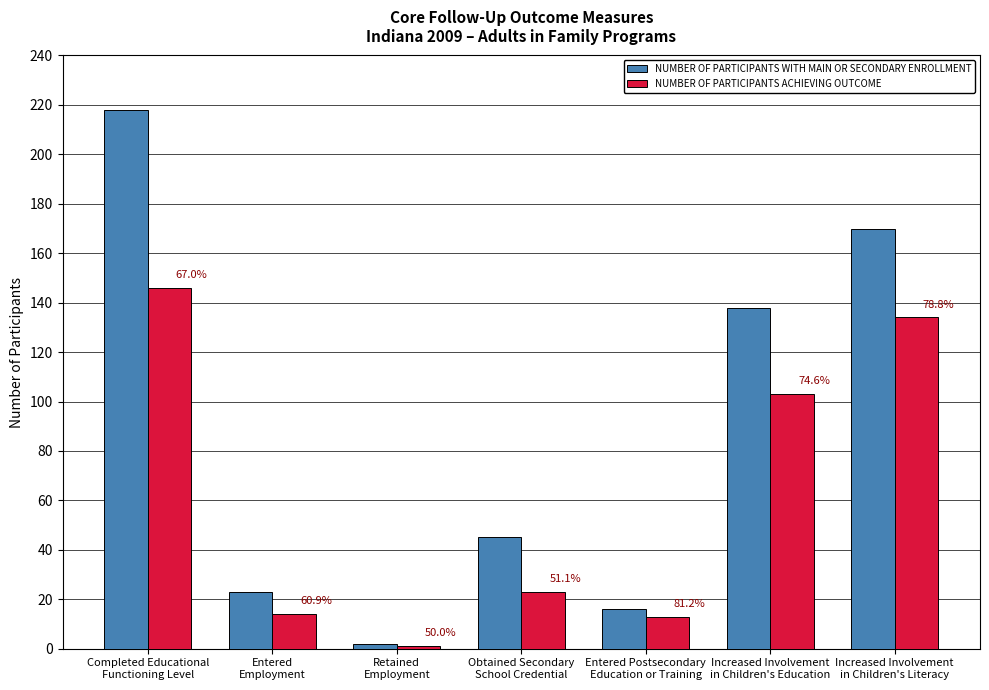

The value of NUMBER OF PARTICIPANTS WITH MAIN OR SECONDARY ENROLLMENT at Entered Postsecondary
Education or Training is 9. True or false?

False